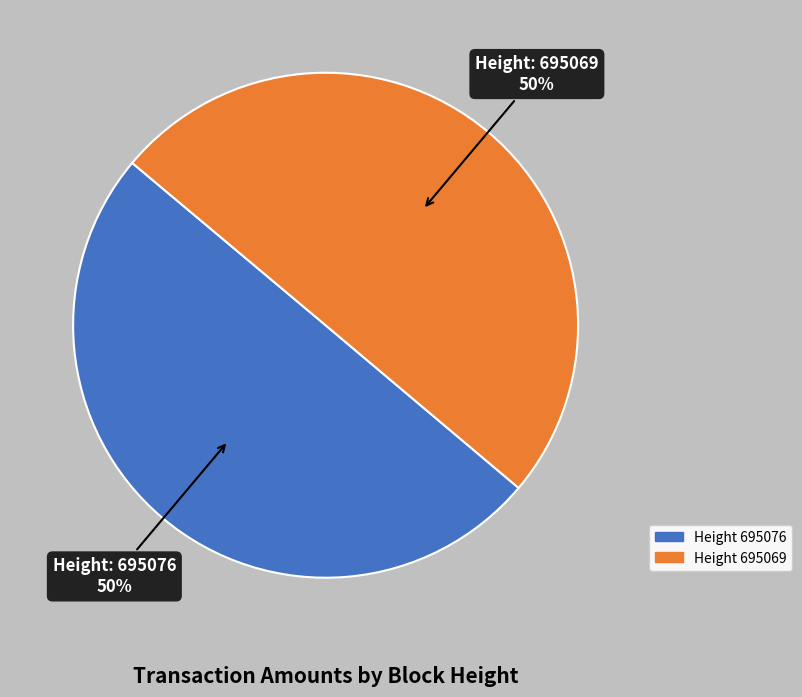

How many segments does this pie chart have?

2